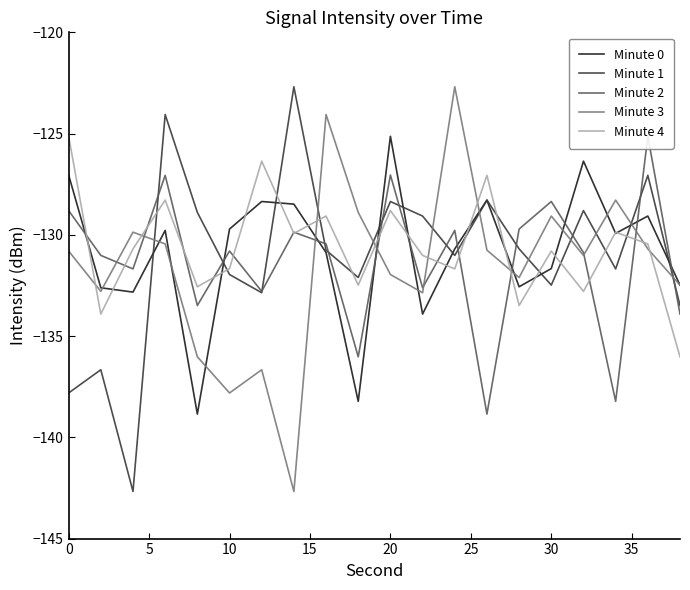

Count the number of data series in this chart.

5